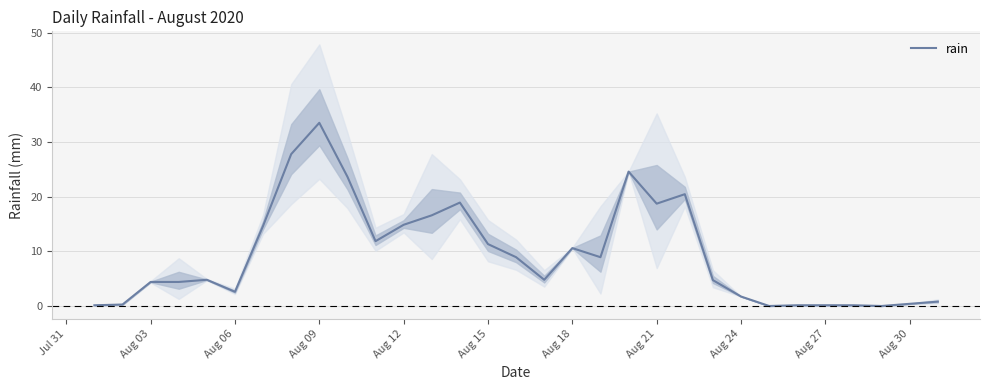

What is the greatest value displayed?

33.5